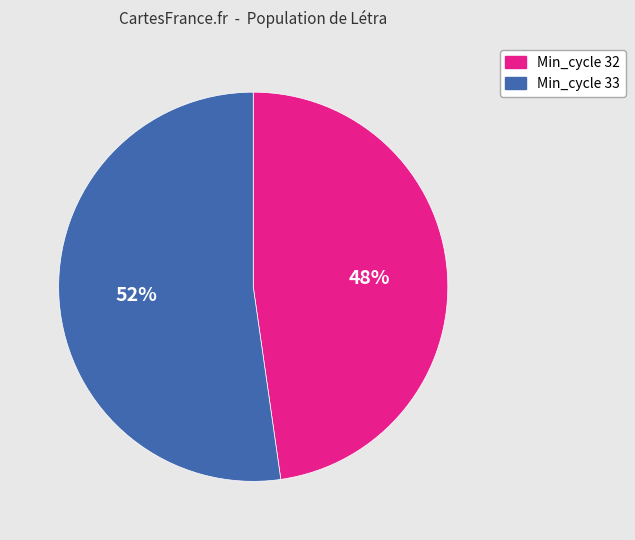

Does any single category account for the majority?

Yes